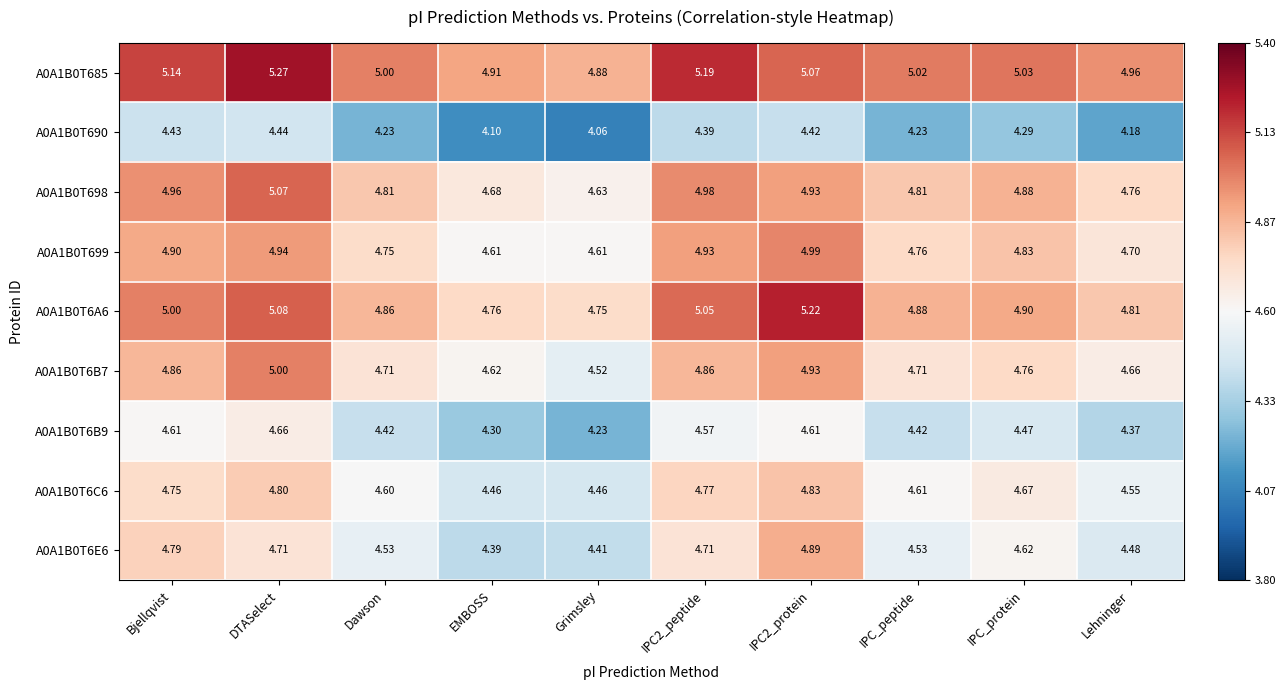

Is the value of A0A1B0T6C6 at DTASelect greater than the value of A0A1B0T698 at IPC2_peptide?

No